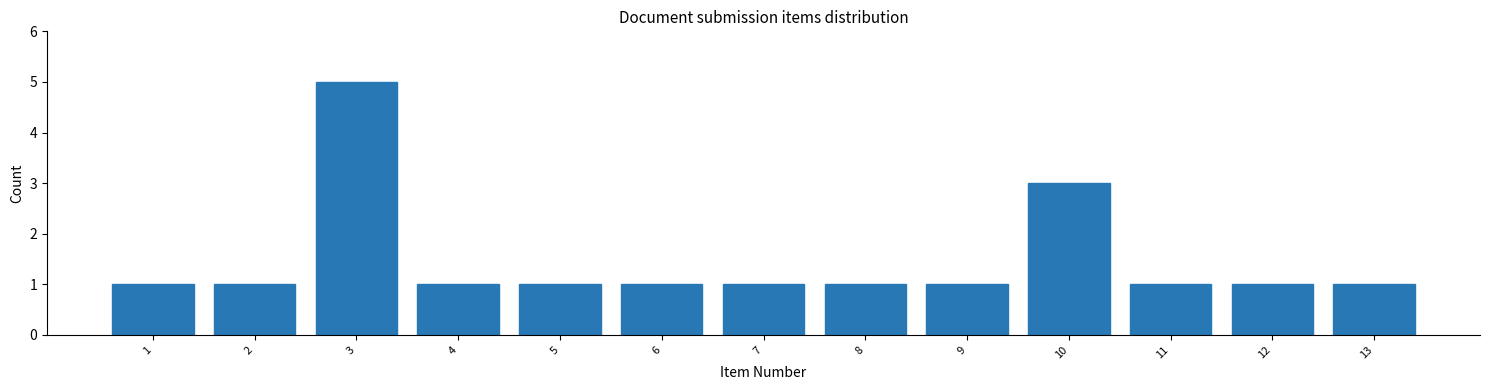

Reading right to left, transcribe all the data shown in this chart.

1	1	1	3	1	1	1	1	1	1	5	1	1